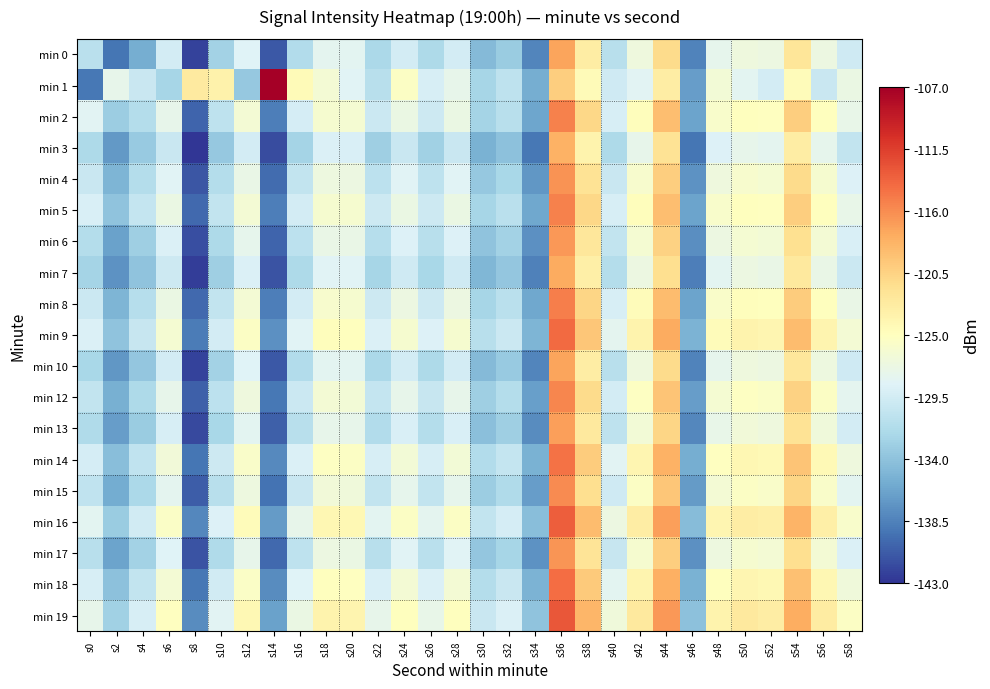

List the series in order of their peak value, lowest first.

min 3, min 7, min 10, min 0, min 13, min 6, min 17, min 4, min 15, min 12, min 2, min 5, min 8, min 14, min 18, min 9, min 16, min 19, min 1